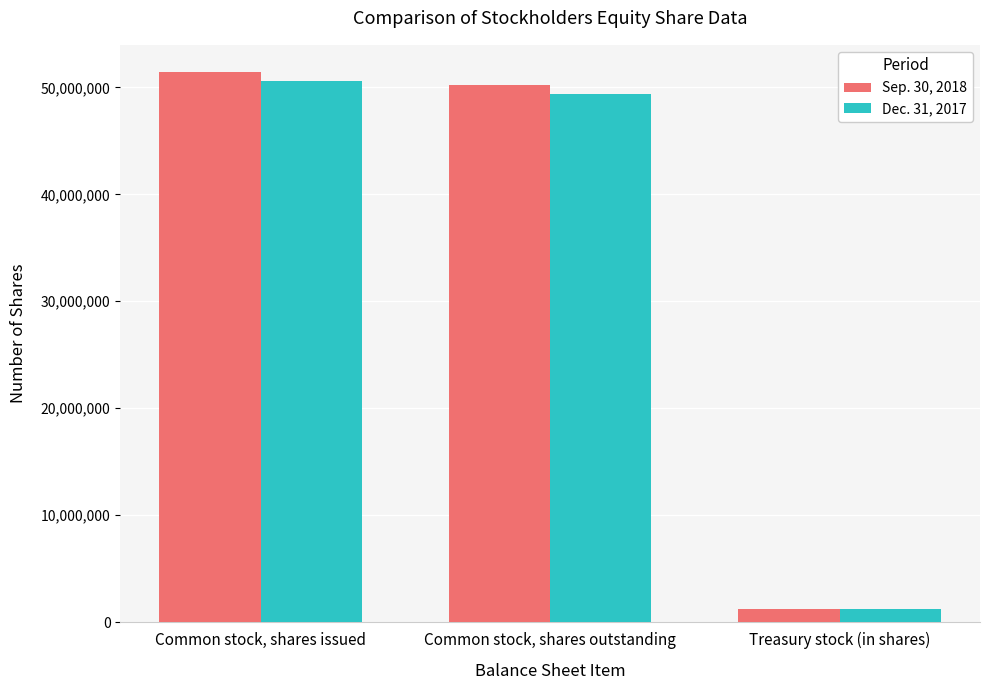

Is it true that Dec. 31, 2017 equals 49405365 at Common stock, shares outstanding?

True